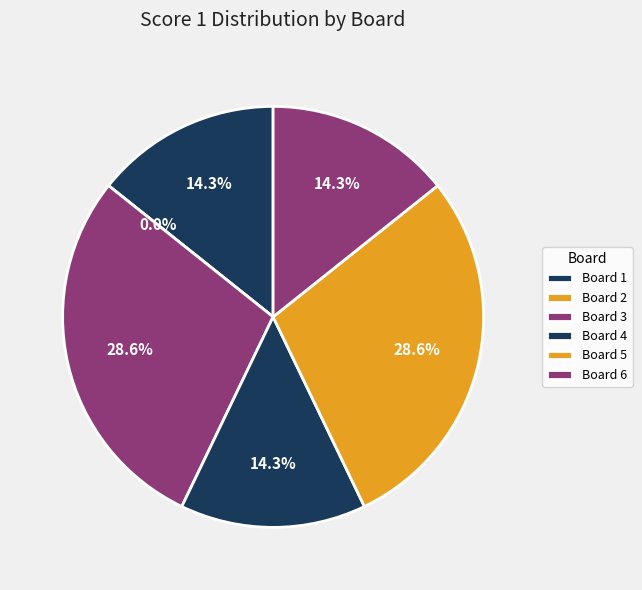

Is Board 2
Khorfakkan Team Kunal the majority of the pie?

No